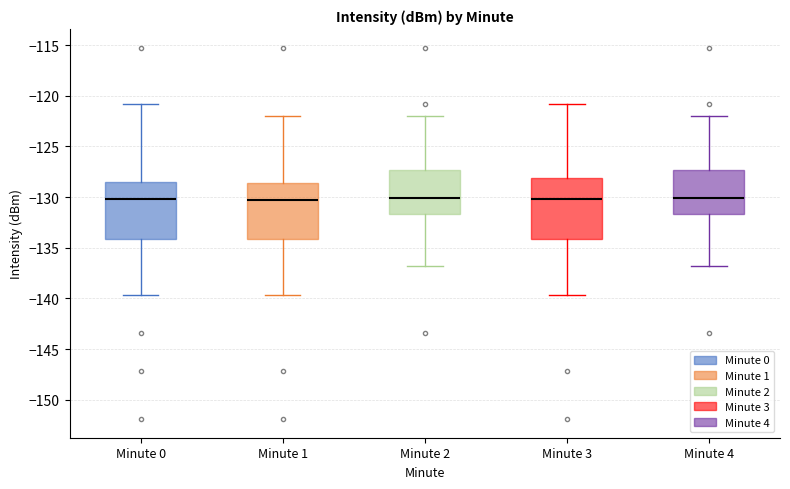

Reading left to right, read every box against the y-axis: the position of its median line, the range the box covers, and the ends of its whiskers. The values are not printed on the chart, so give them approximately, as read against the axis.

Minute 0: median -130.0, box -134.0 to -128.5, whiskers -139.5 to -121.0
Minute 1: median -130.5, box -134.0 to -128.5, whiskers -139.5 to -122.0
Minute 2: median -130.0, box -131.5 to -127.5, whiskers -137.0 to -122.0
Minute 3: median -130.0, box -134.0 to -128.0, whiskers -139.5 to -121.0
Minute 4: median -130.0, box -131.5 to -127.5, whiskers -137.0 to -122.0